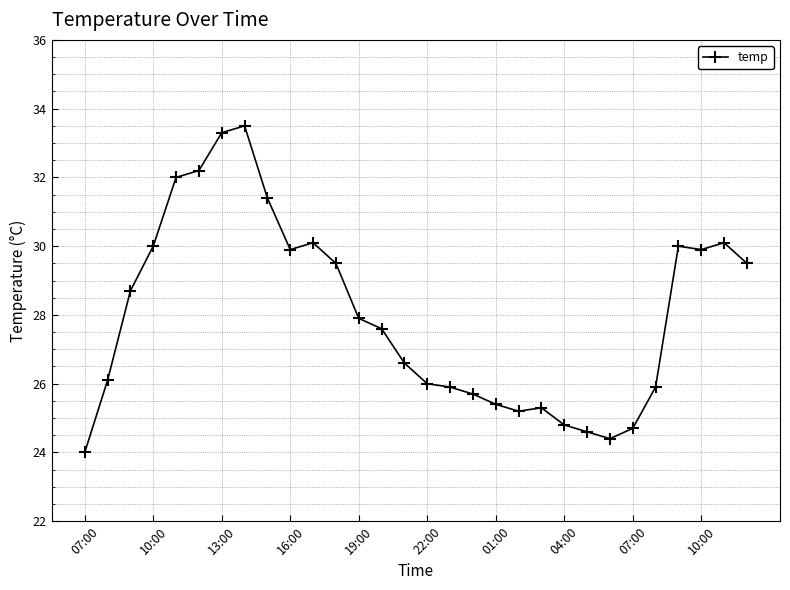

Count the number of values greater than 27.

16